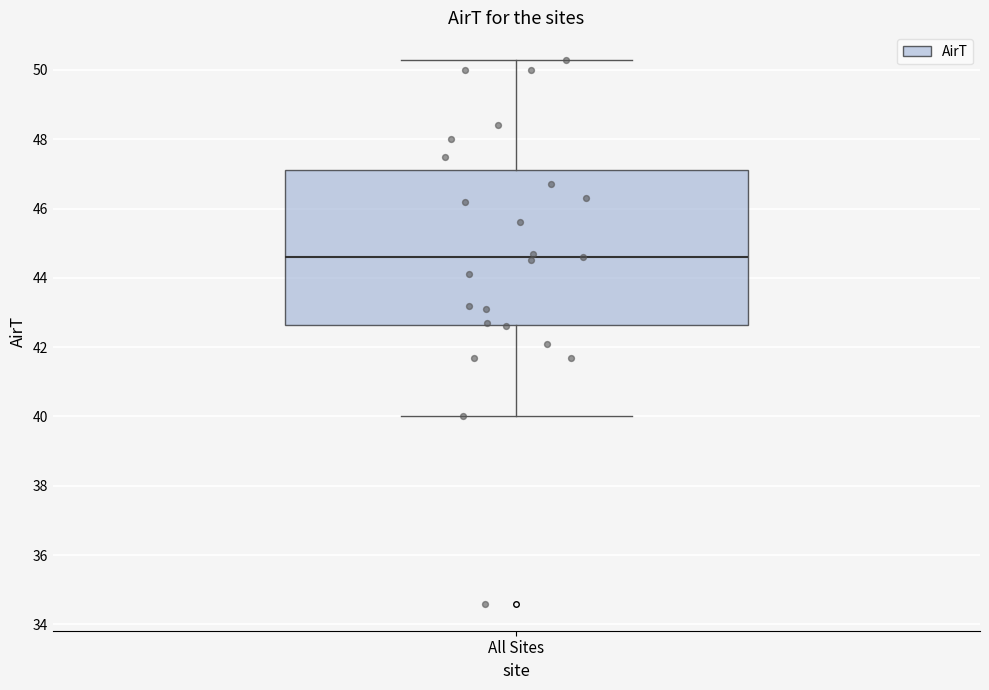

Where does the lower whisker of the box for All Sites end on the y-axis? The values are not printed on the chart, so give them approximately, as read against the axis.

40.0